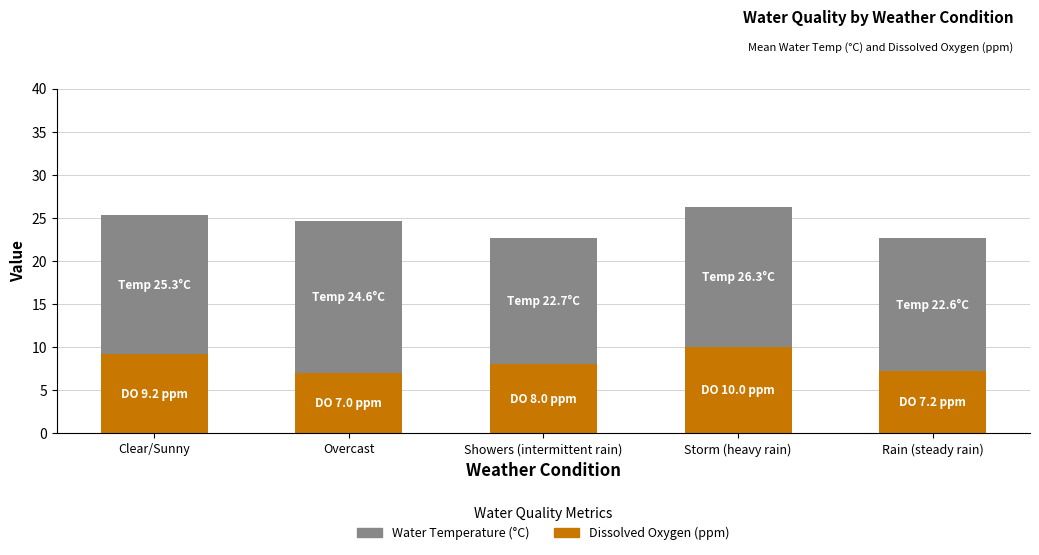

What is the difference between the maximum and second lowest values in the Dissolved Oxygen (ppm) series?

2.8